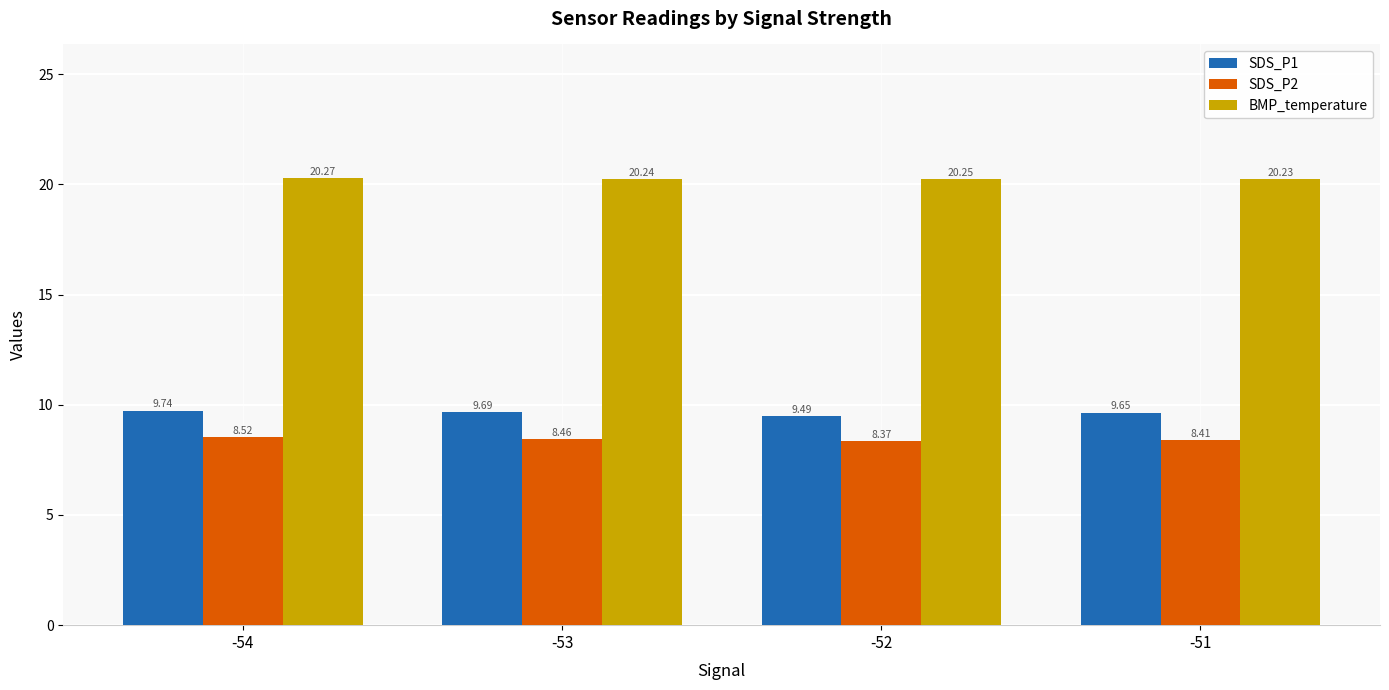

At which category is the sum across all series the highest?

-54